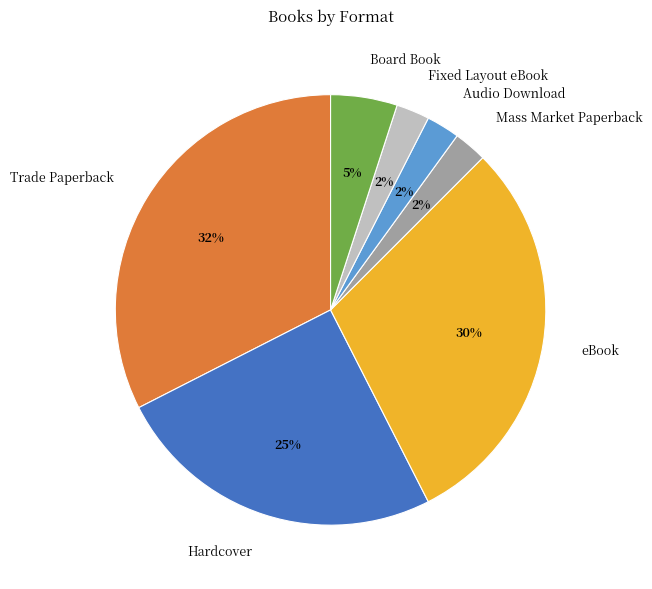

Which slice is the largest?

Trade Paperback